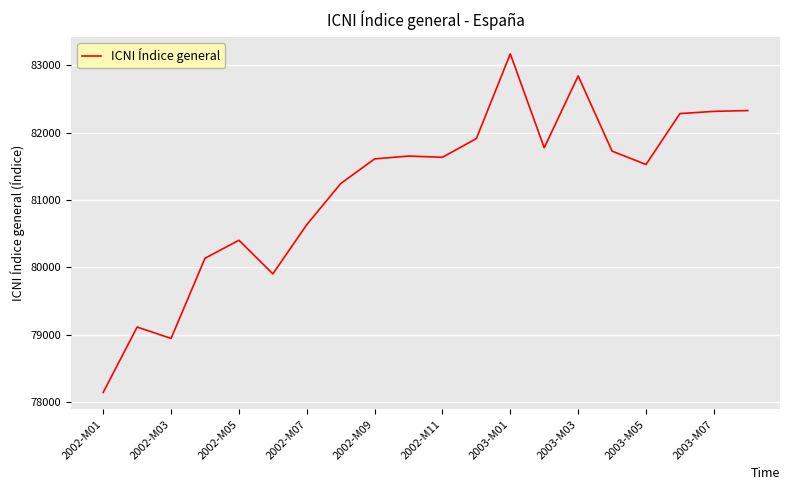

What is the greatest value displayed?

83168